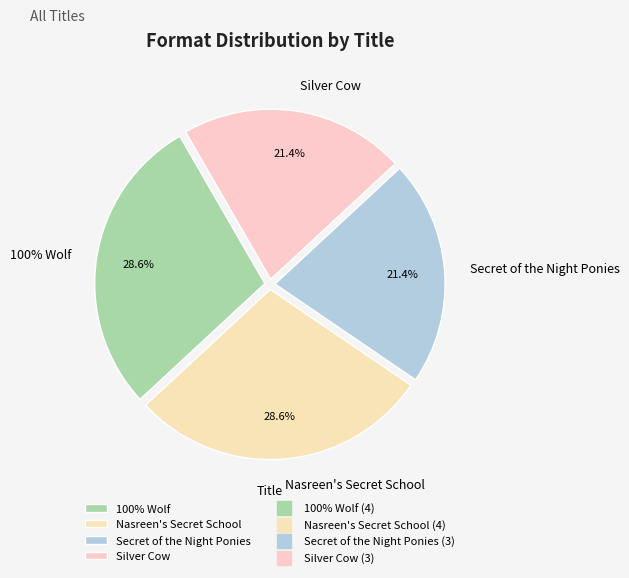

The Silver Cow slice represents 21% of the pie. True or false?

True